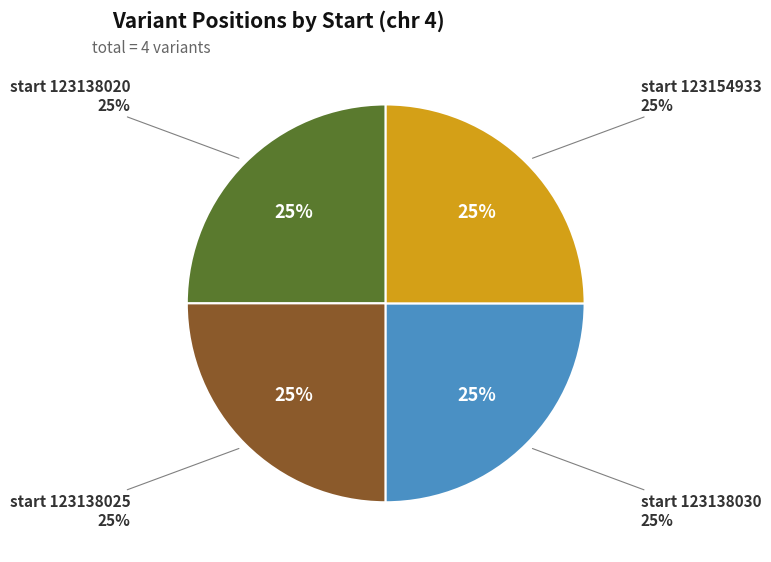

To the nearest percent, what is the average slice percentage?

25%